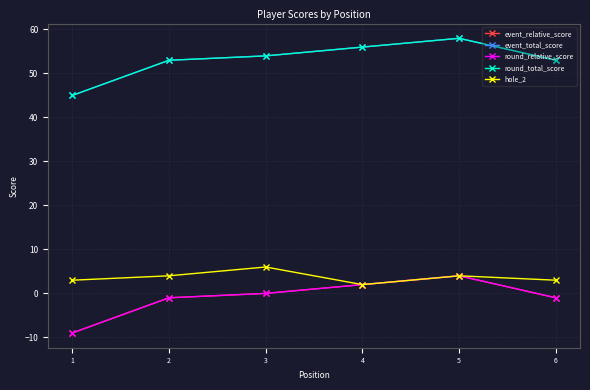

Between 2 and 5, which series saw the biggest shift?

event_relative_score